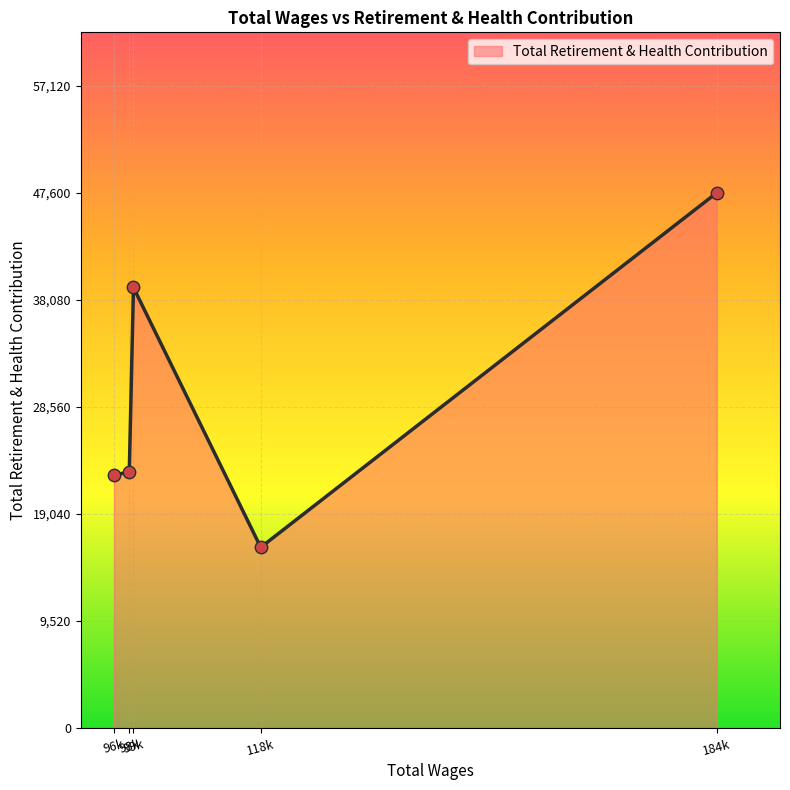

What is the difference between the maximum and second lowest values?

25108